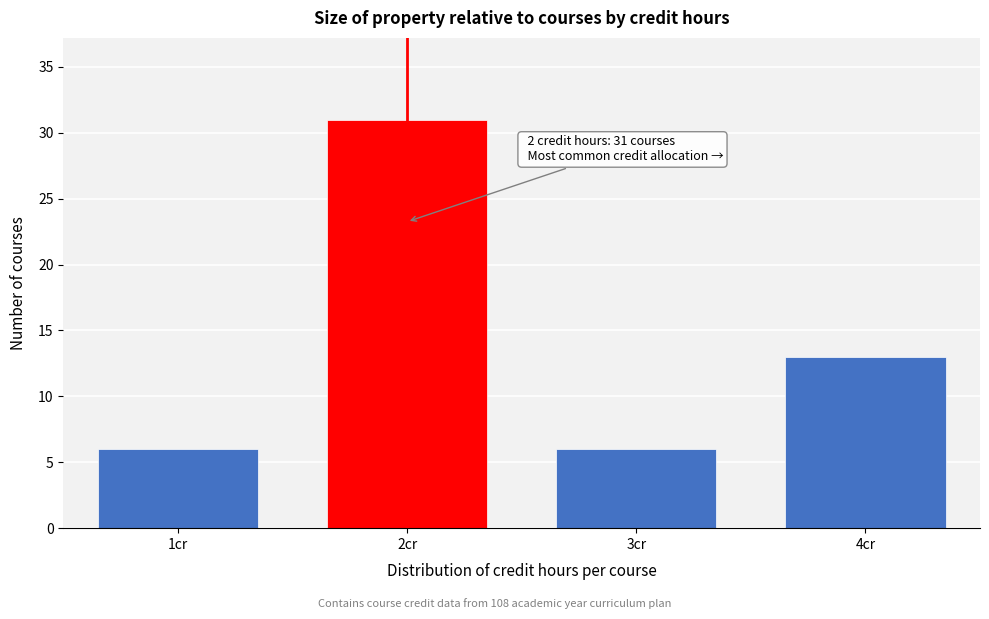

Reading left to right, list all the values displayed in this chart.

6	31	6	13